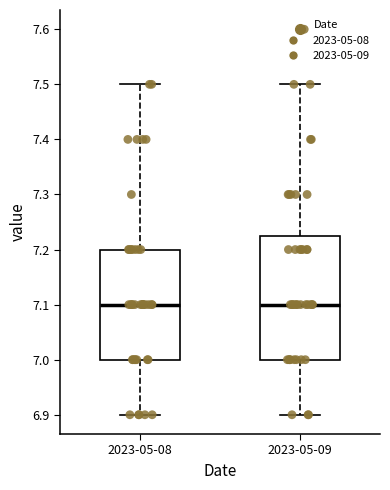

Reading left to right, transcribe this box plot: for each box, give where its median line is, the range the box spans, and where its two whiskers end, as read against the y-axis. The values are not printed on the chart, so give them approximately, as read against the axis.

2023-05-08: median 7.10, box 7.00 to 7.20, whiskers 6.90 to 7.50
2023-05-09: median 7.10, box 7.00 to 7.23, whiskers 6.90 to 7.50